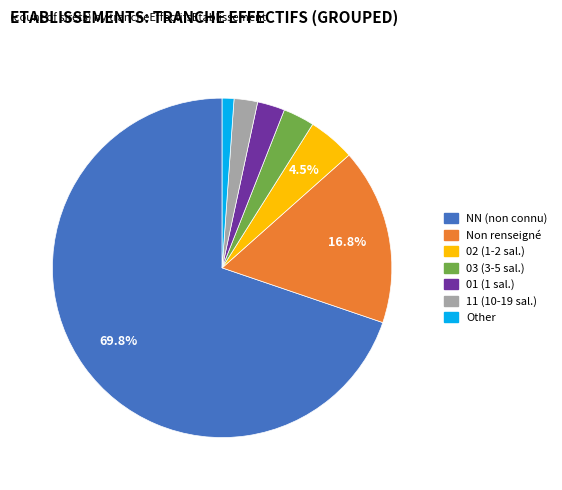

Which category has the smallest portion of the pie?

Other